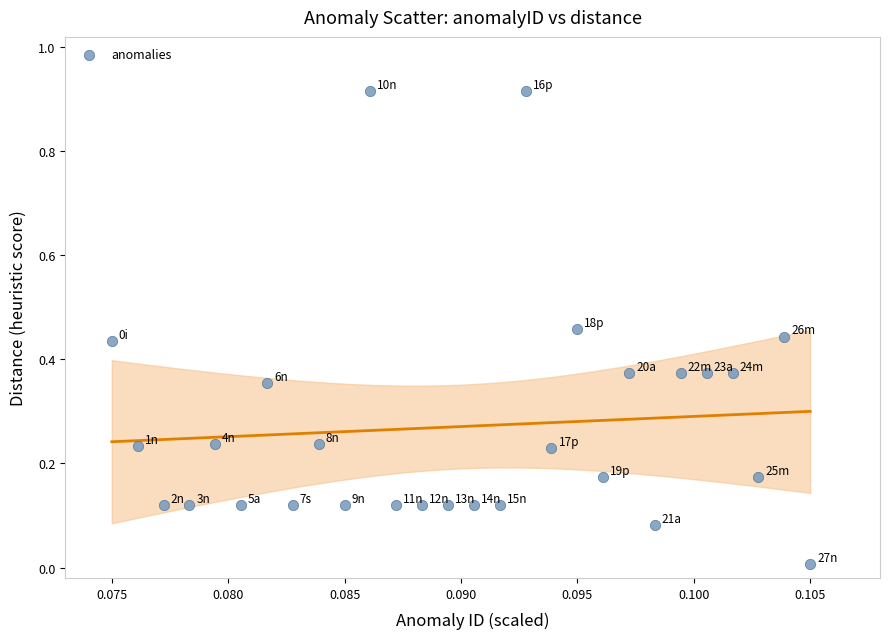

Count the number of points in this scatter plot.

28